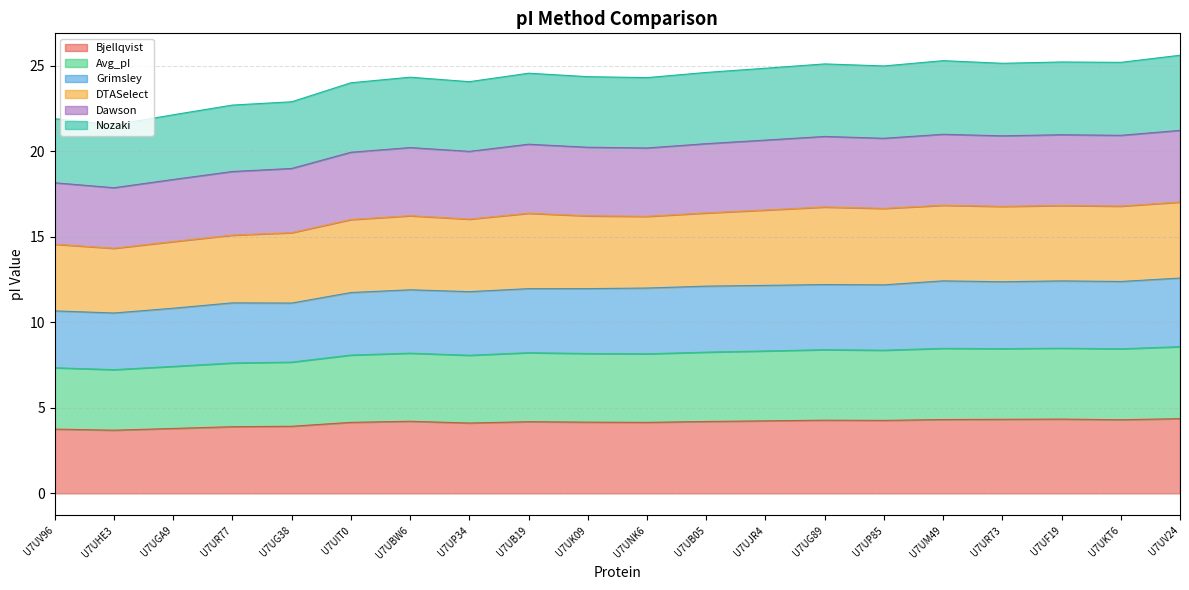

Is it true that Bjellqvist equals 0.9 at U7UGA9?

False